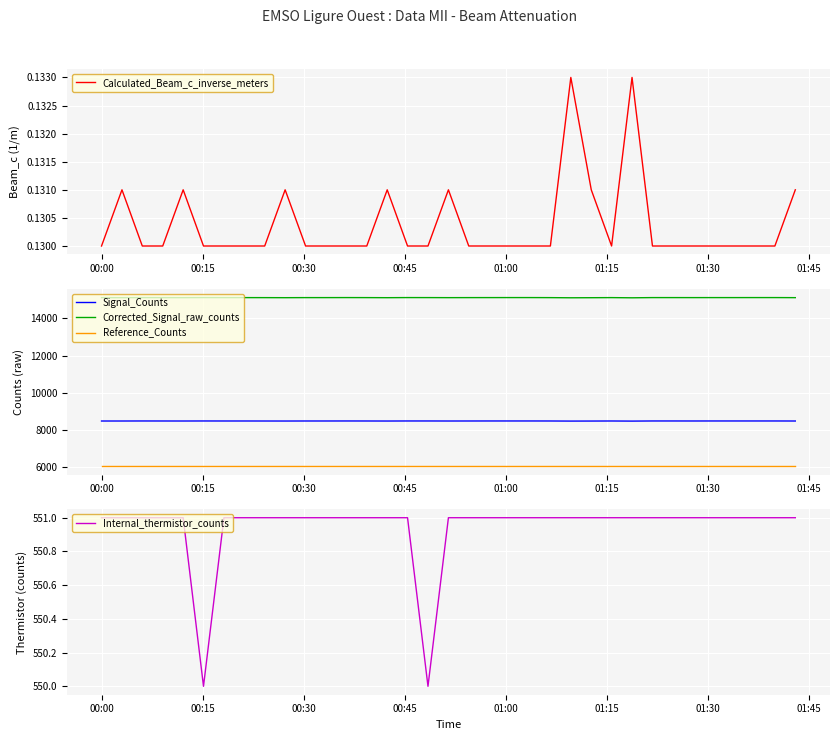

True or false: Calculated_Beam_c_inverse_meters and Internal_thermistor_counts intersect in this chart.

False